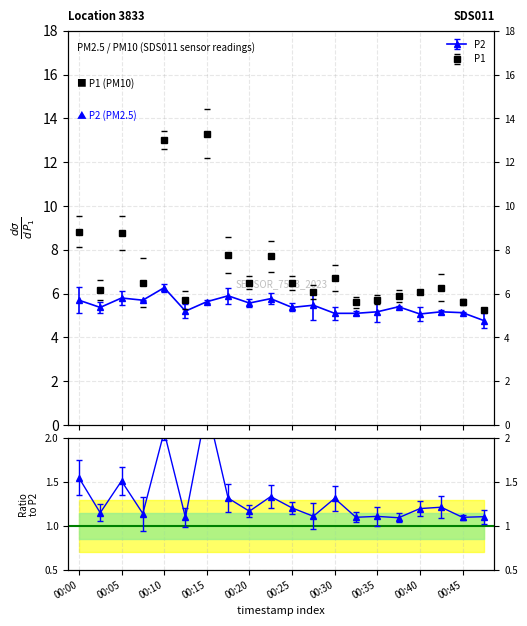

At which label is P2 closest to 5?

00:40